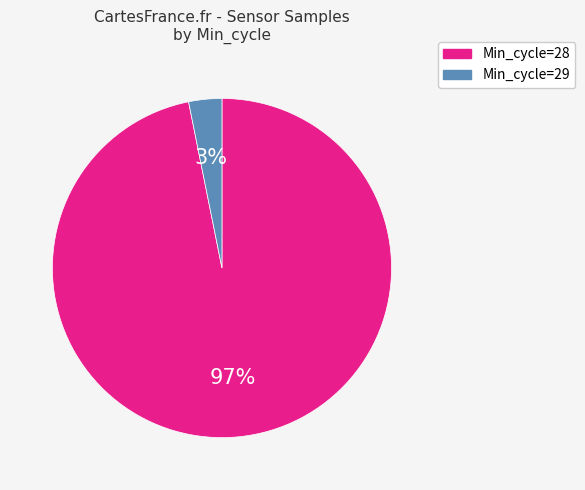

Does any single category account for the majority?

Yes